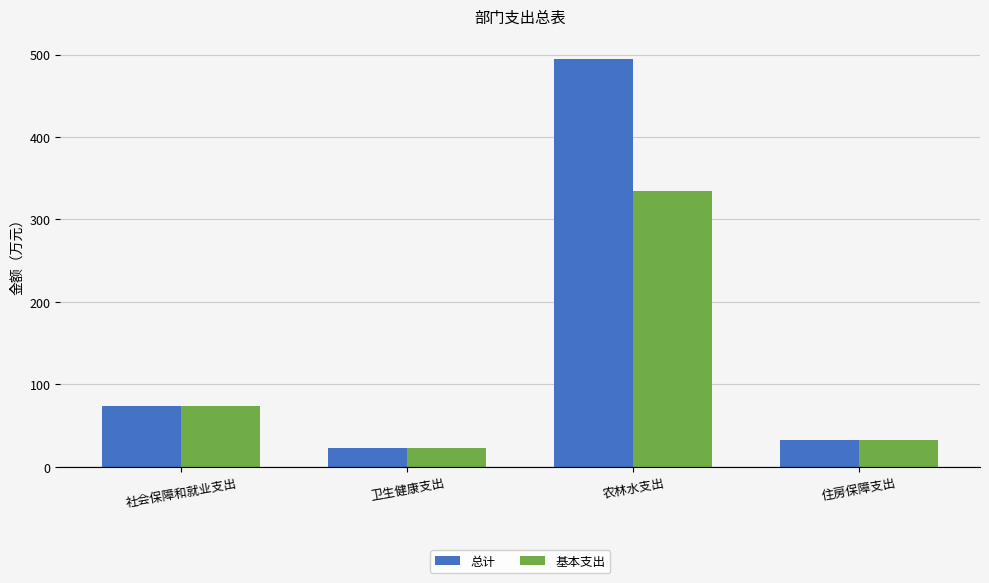

What is the label of the 3rd bar from the left?

农林水支出